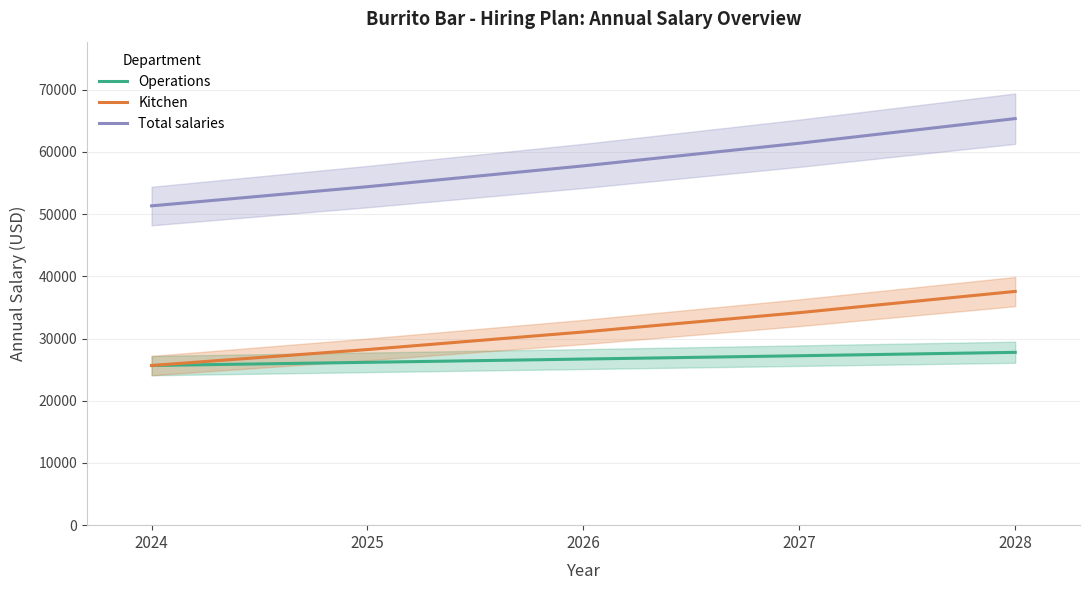

Is the value of Kitchen at 2026 greater than the value of Total salaries at 2028?

No